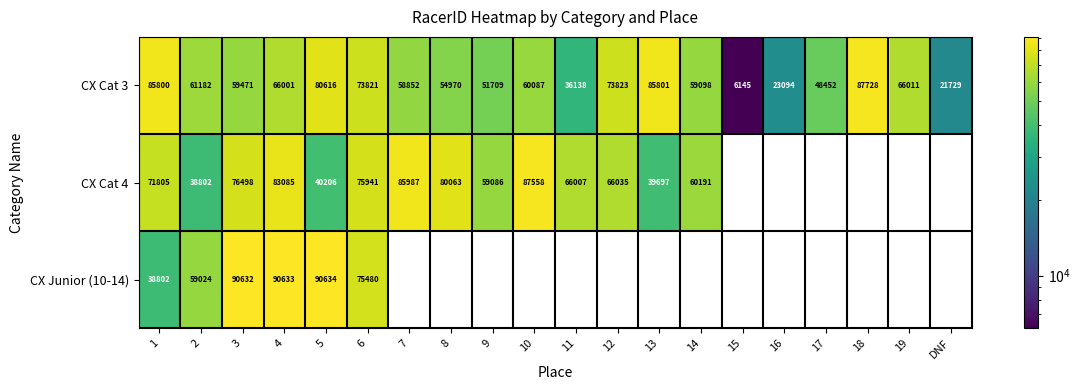

What is the difference between the highest and lowest values at 2?

22380